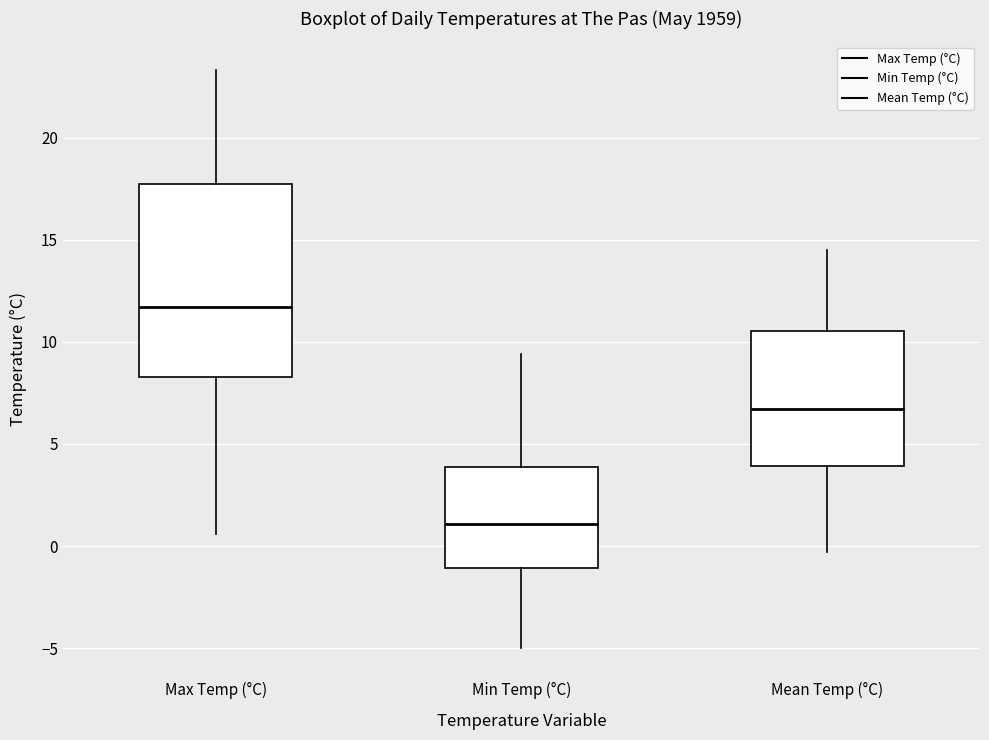

Which box's median line is the highest?

Max Temp (°C)